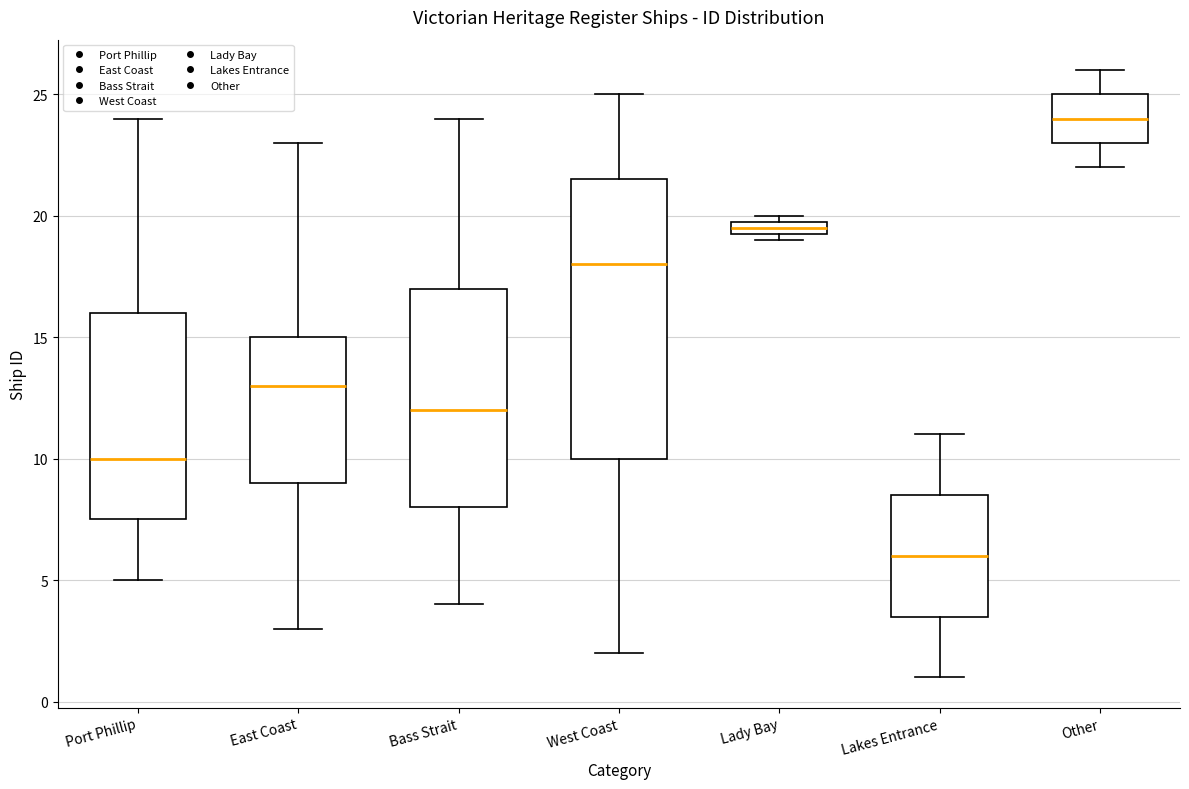

Which box is the tallest, from its lower edge to its upper edge?

West Coast